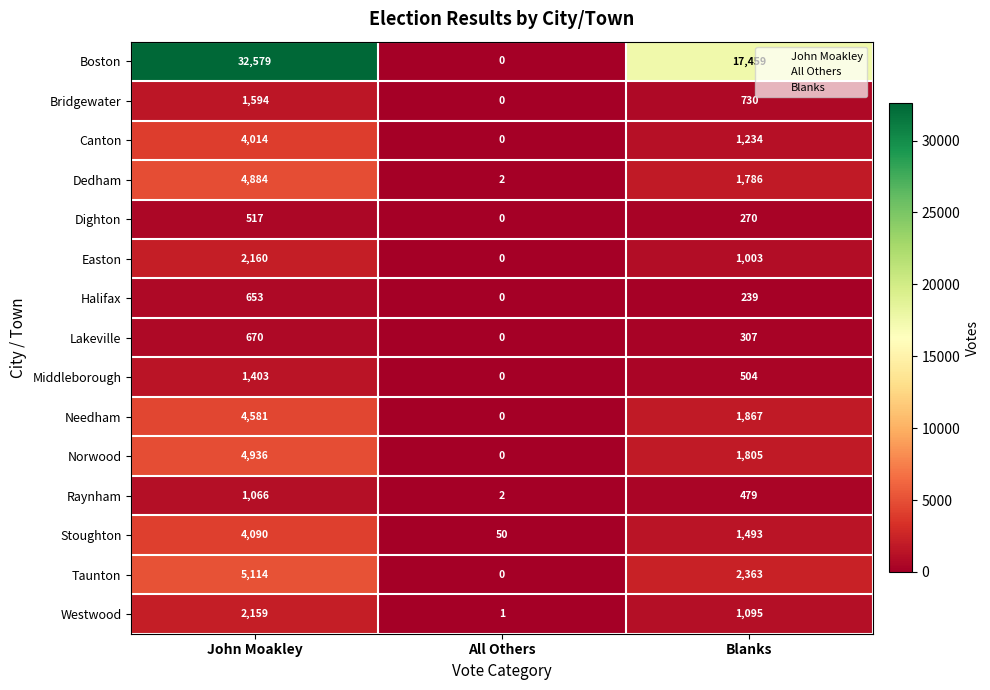

What is the sum of the Lakeville values at All Others and Blanks?

307